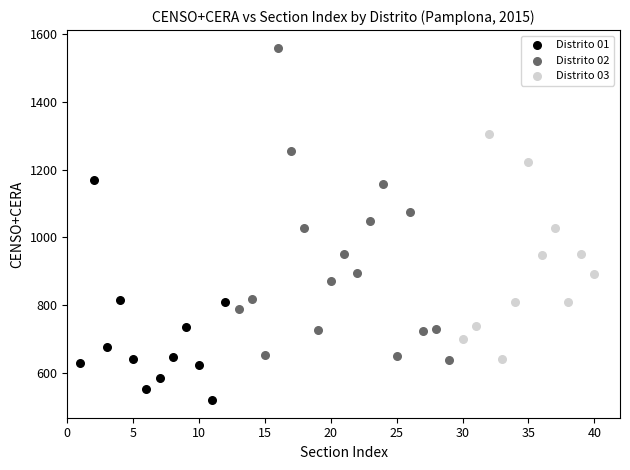

Which series has the widest spread of Y values?

Distrito 02